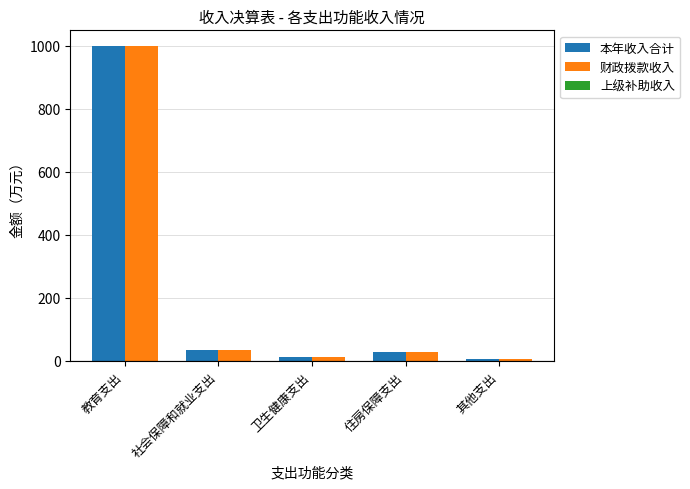

Is it true that 财政拨款收入 equals 14.2 at 卫生健康支出?

True